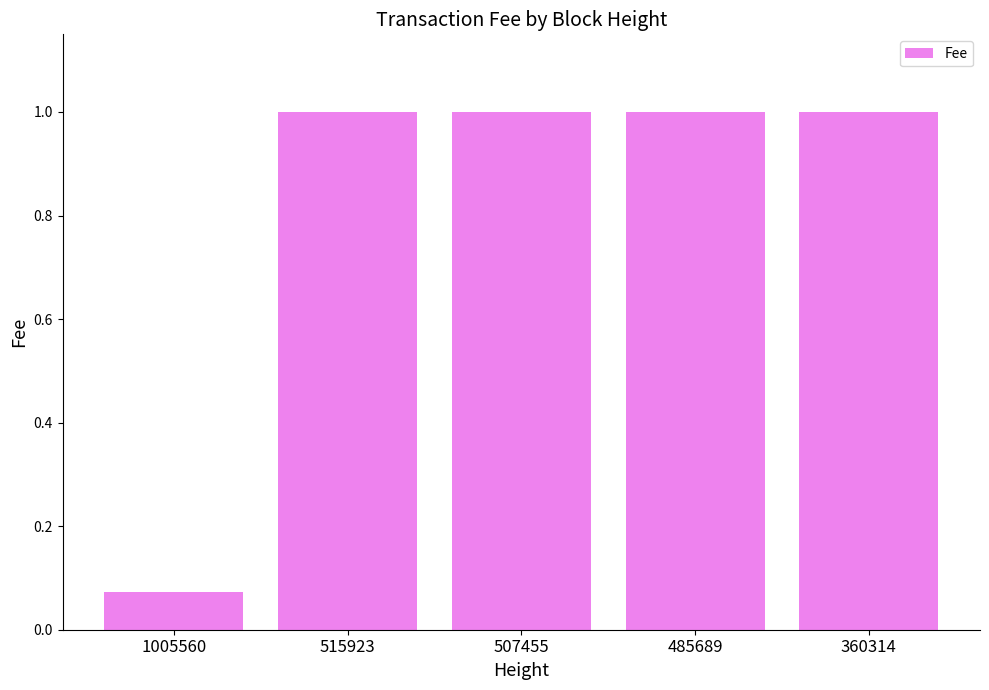

At which label is the value closest to 0?

1005560